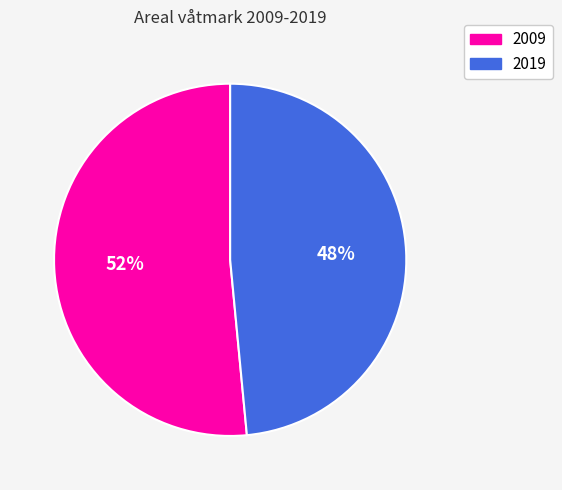

How many segments does this pie chart have?

2